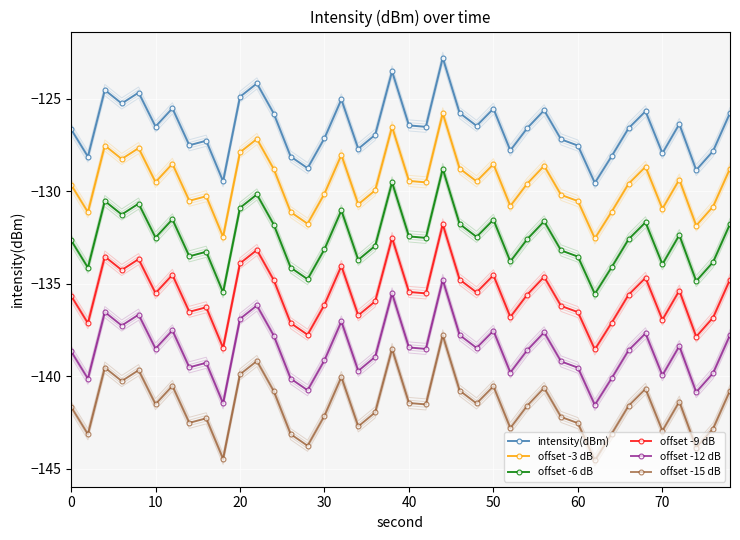

In offset -9 dB, how many points are lower than both neighbors (excluding endpoints)?

13